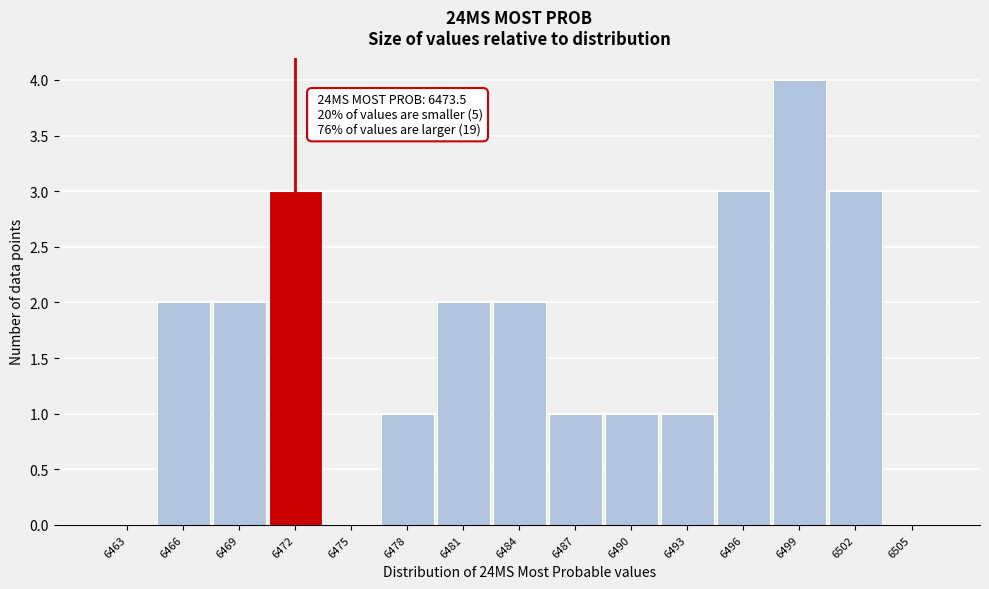

Reading left to right, extract all data points from this chart.

6463=0	6466=2	6469=2	6472=3	6475=0	6478=1	6481=2	6484=2	6487=1	6490=1	6493=1	6496=3	6499=4	6502=3	6505=0